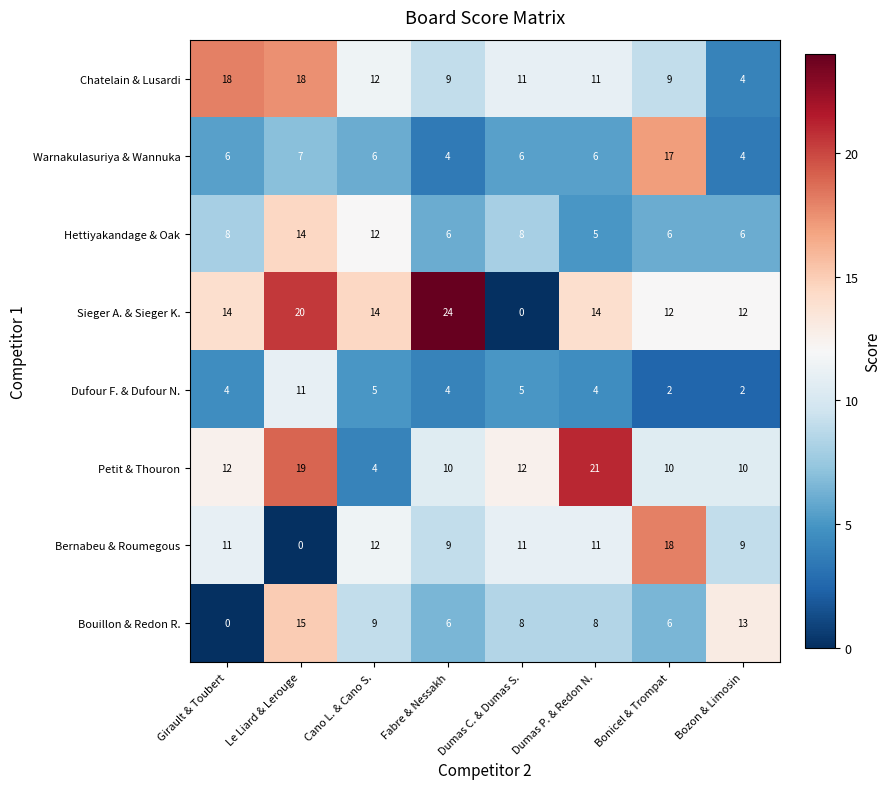

Which series has the widest spread of values?

Sieger A. & Sieger K.